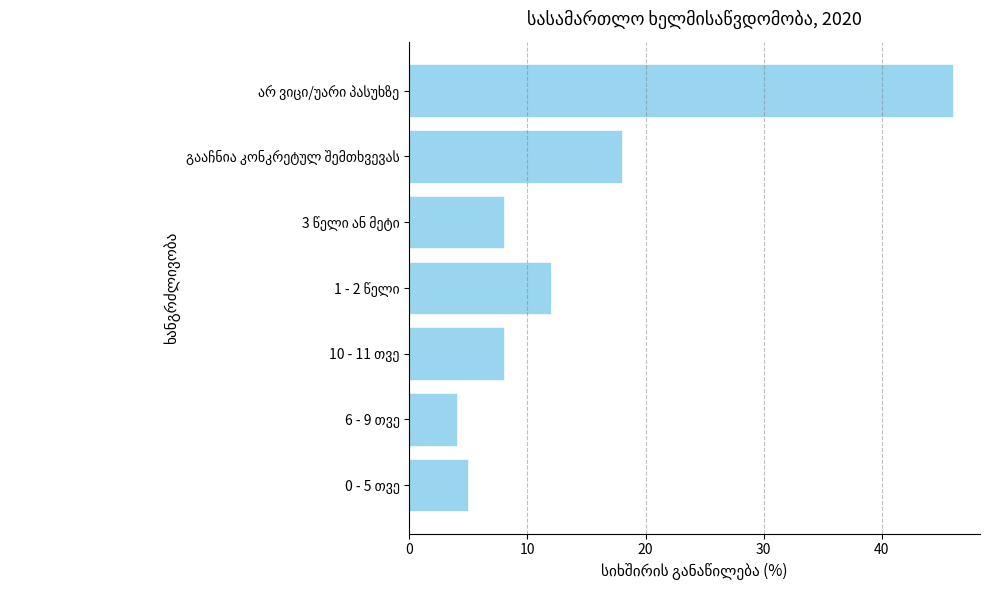

Are the bars grouped side by side (vs. stacked)?

No